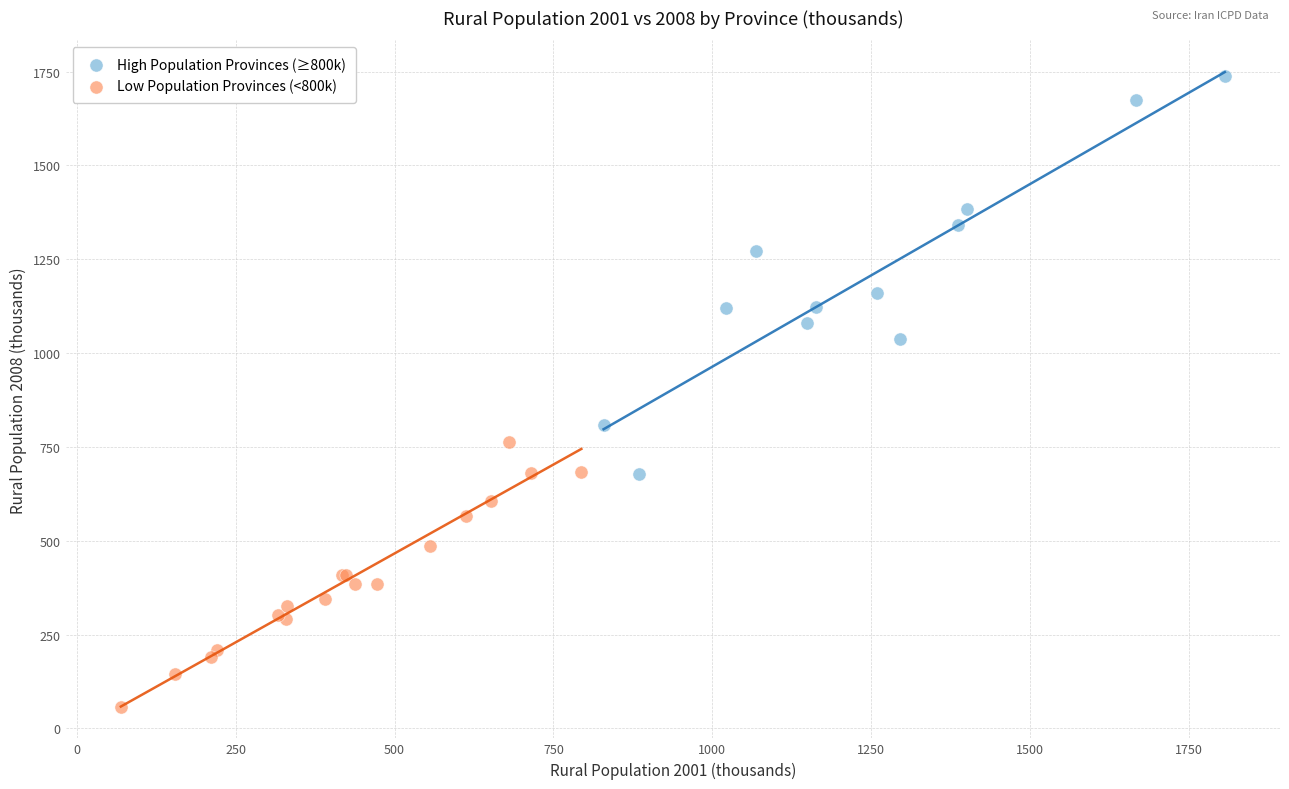

What are all the series names shown in the legend?

High Population Provinces (≥800k), Low Population Provinces (<800k)